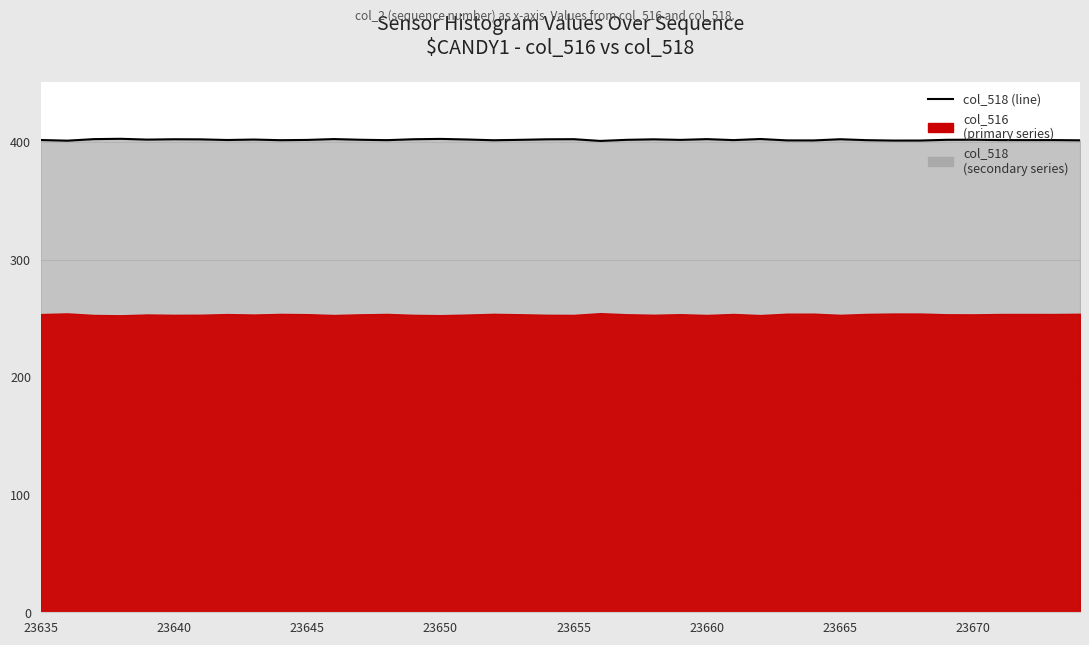

What is the difference between the second highest and second lowest values?

1.5